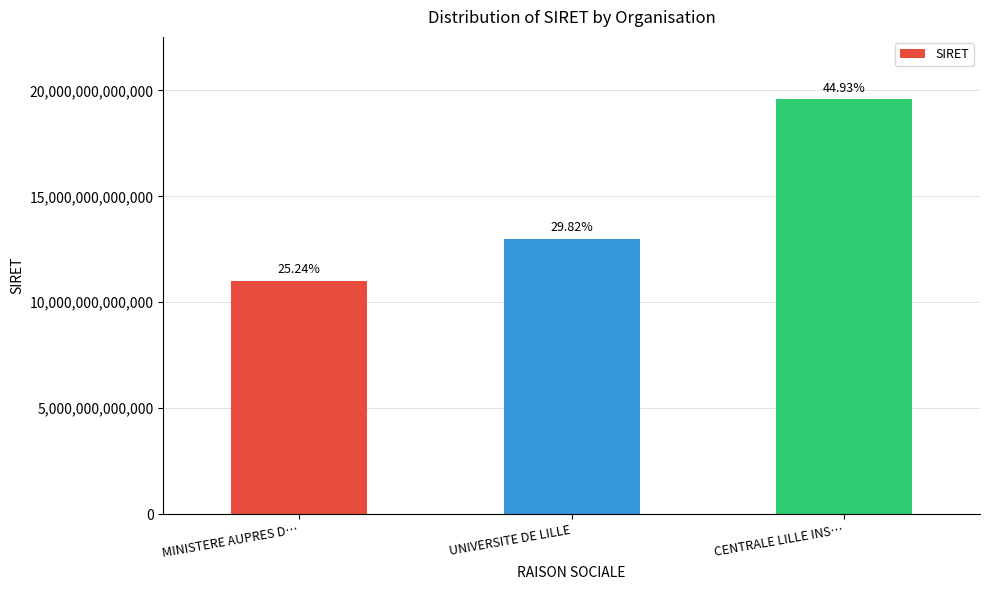

What is the value of the 3rd bar from the left?

19590349700012